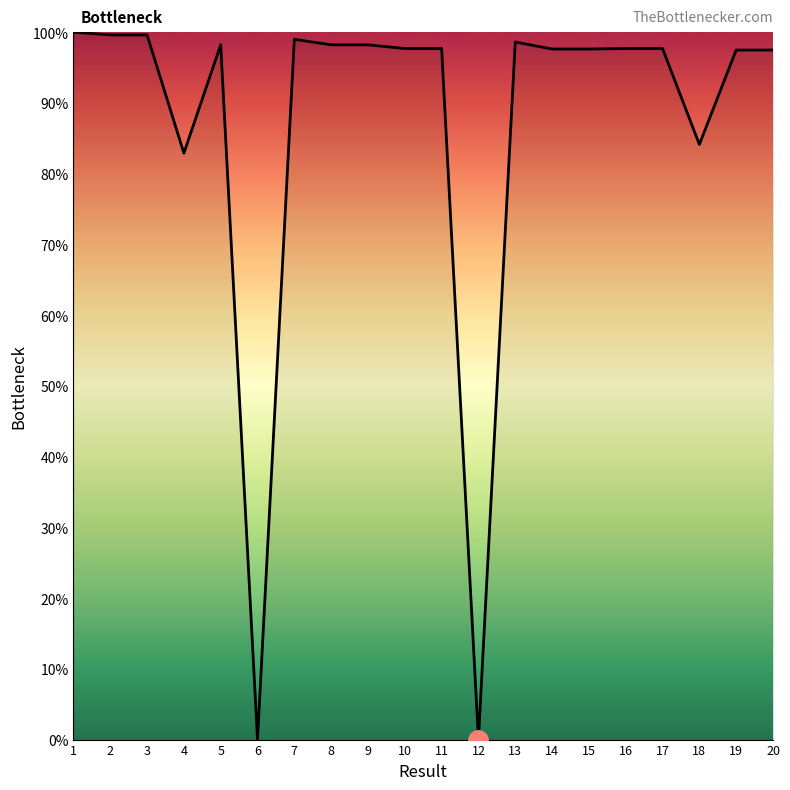

What is the difference between the maximum and minimum values?

100.0